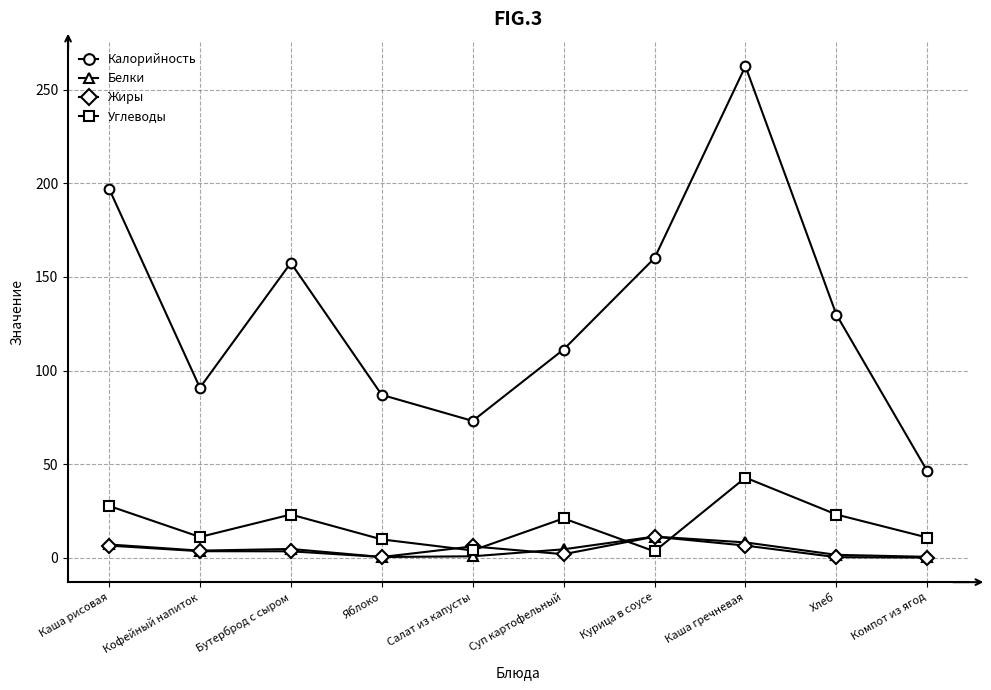

What is the approximate value of Белки at Яблоко?

0.4